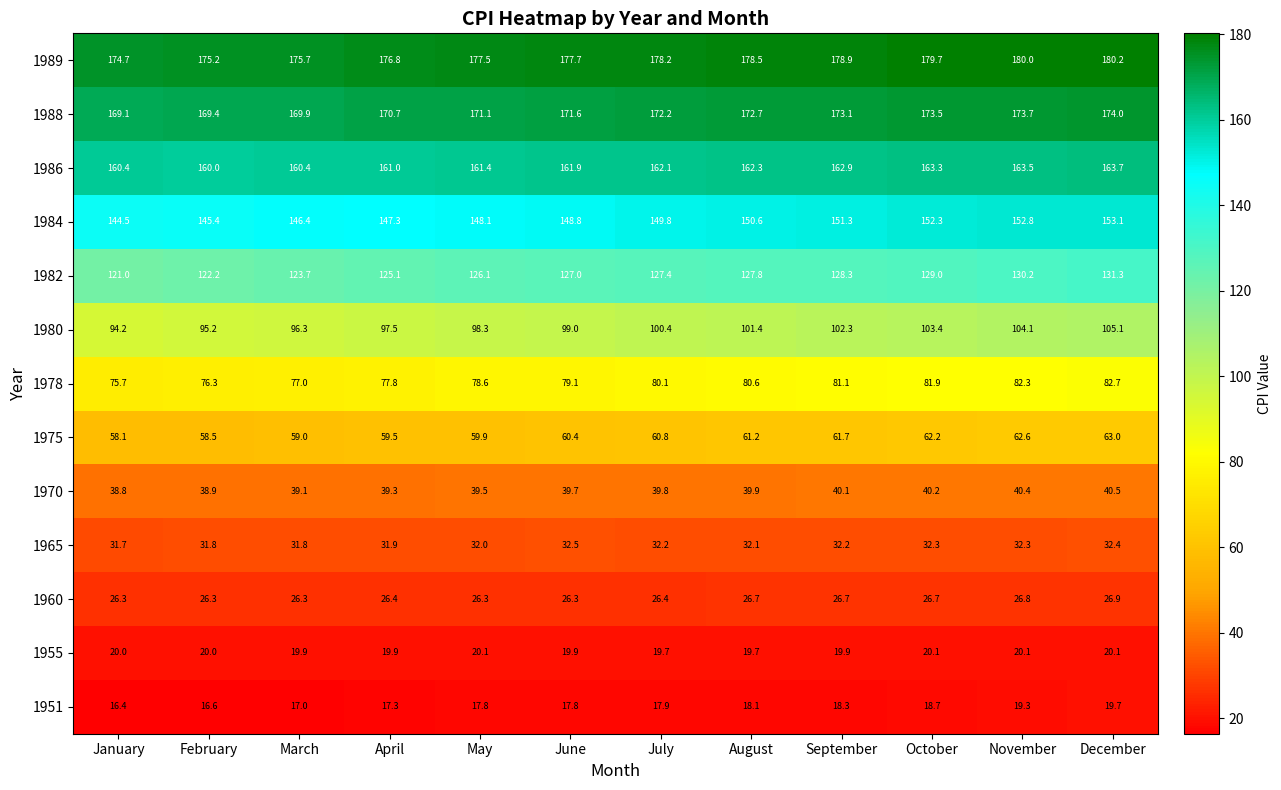

What is the sum of the 1955 values at December and February?

40.1